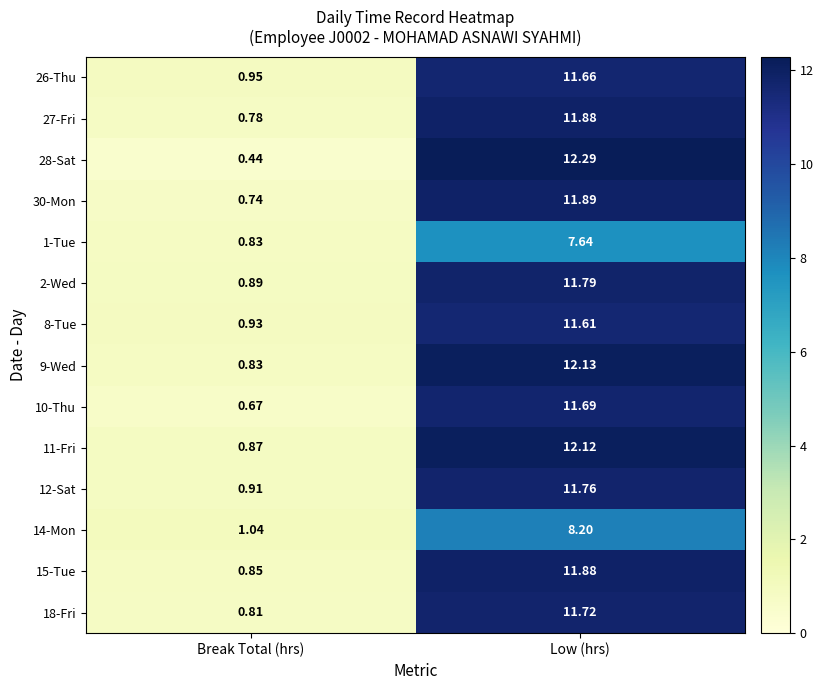

Which label corresponds to the smallest value in the chart?

Break Total (hrs)